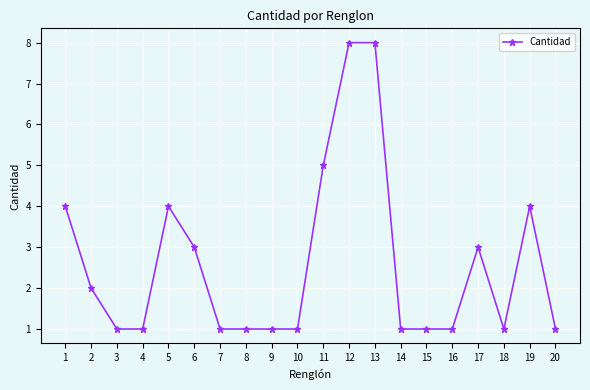

Count the values in the range 1 to 4.

17